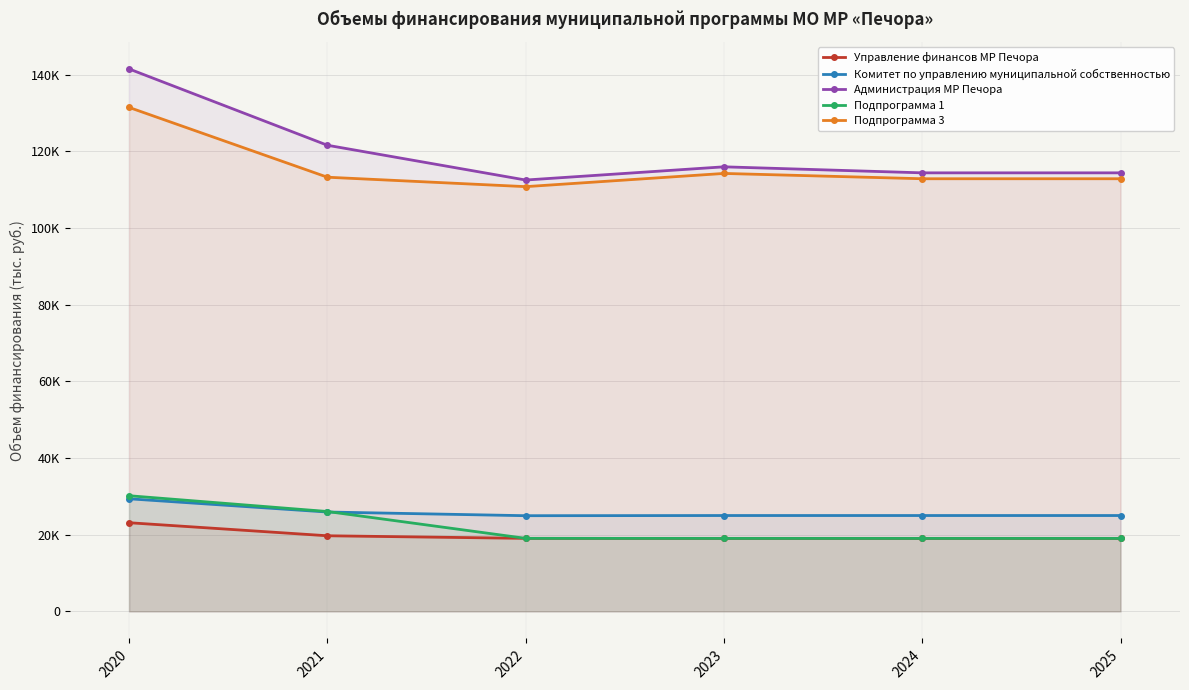

How many lines are shown in the chart?

5